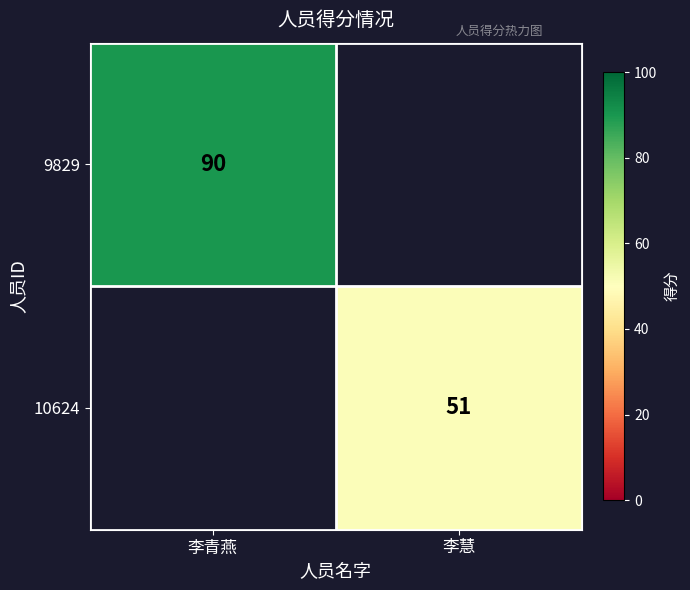

The value of 10624 at 李慧 is 84. True or false?

False